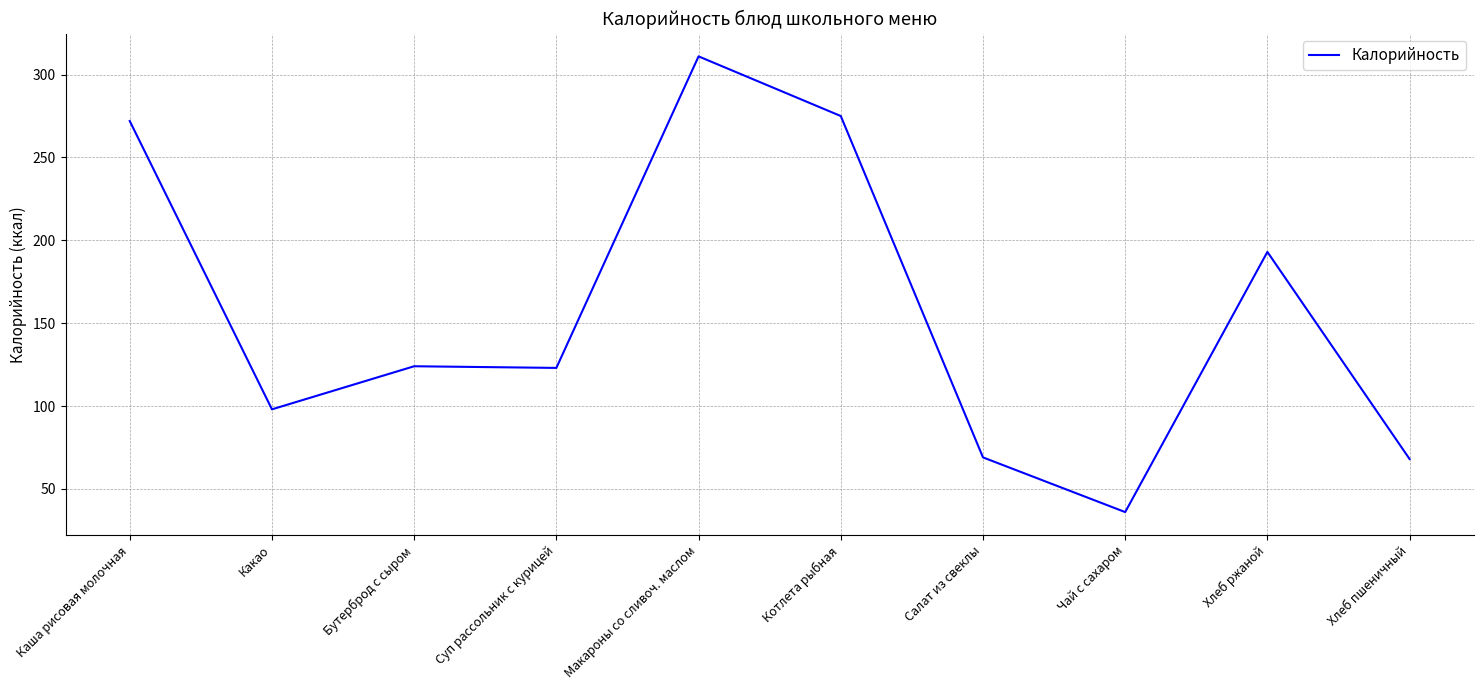

What is the sum of all values?

1569